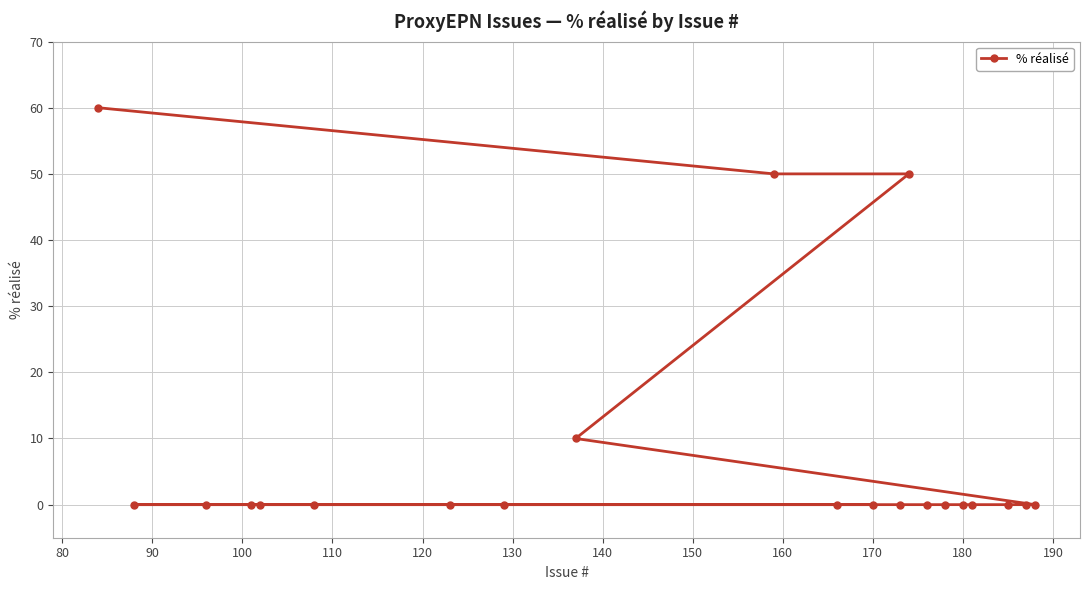

What is the value of the 2nd point from the left?

50